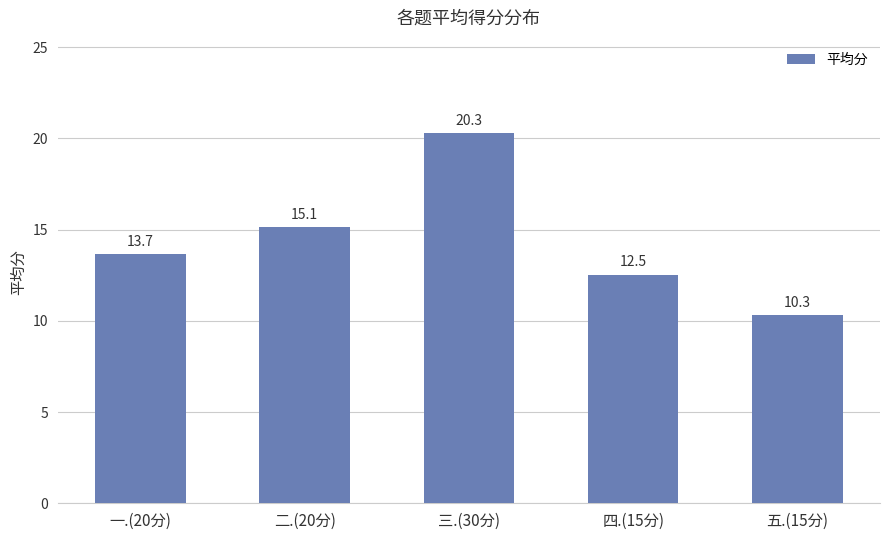

What is the smallest value displayed?

10.3